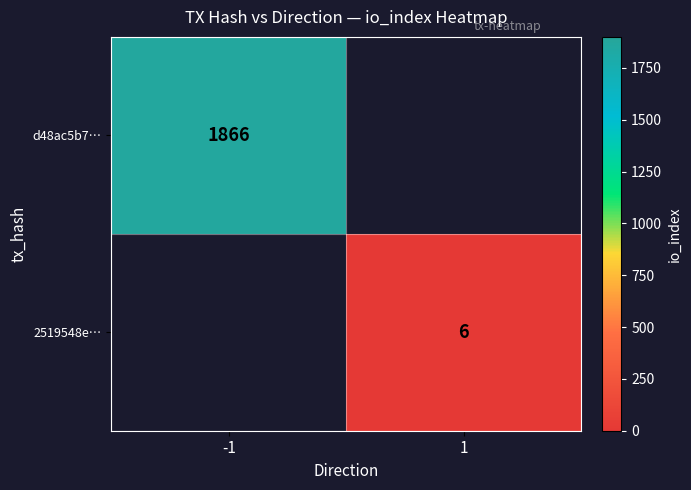

The value of d48ac5b7… at -1 is 3351. True or false?

False